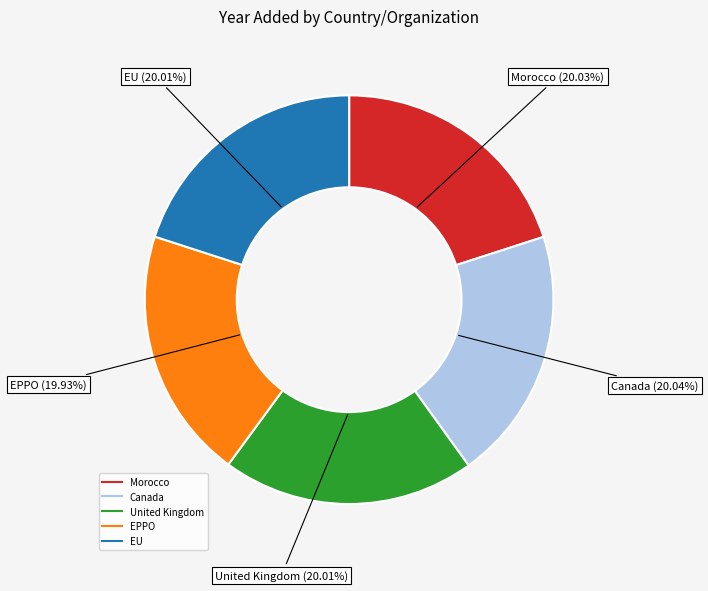

Count the number of slices in the pie.

5